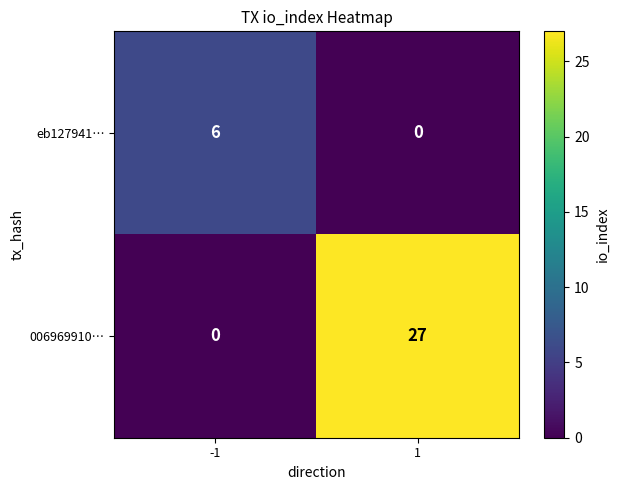

The eb127941… series shows 6 at -1. True or false?

True